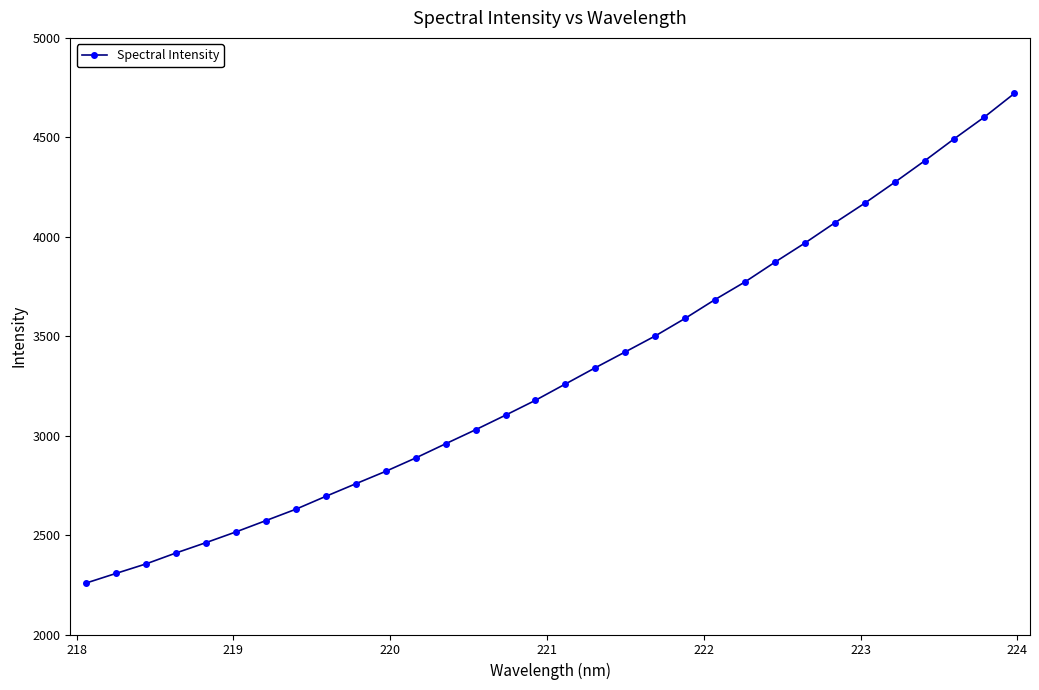

What is the value of the 31st point from the left?

4602.1